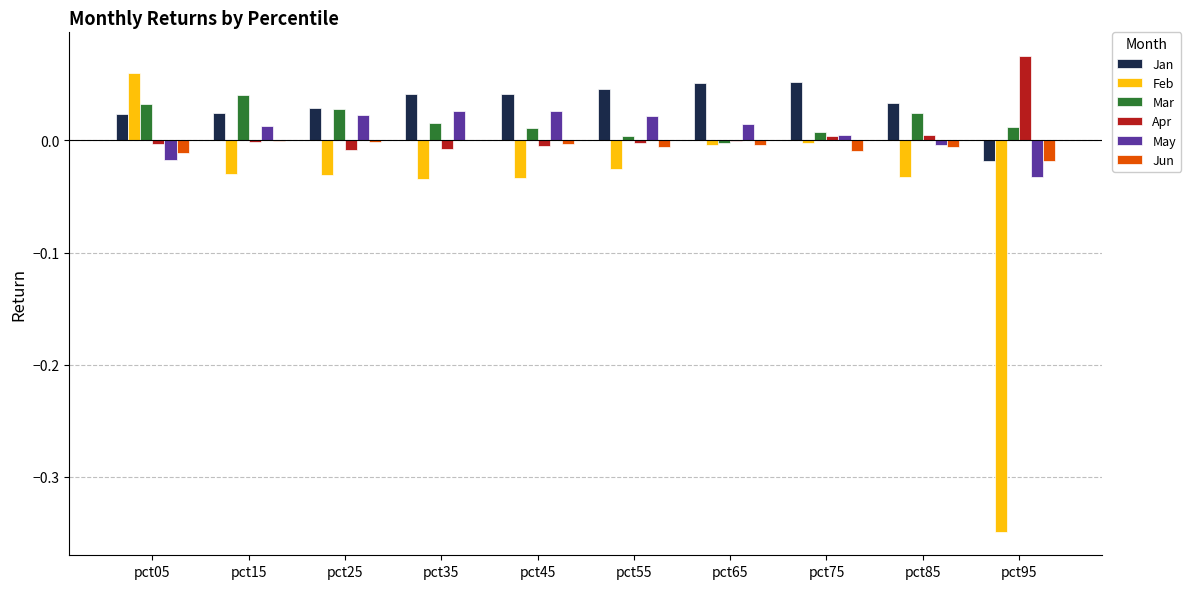

Which label corresponds to the largest value in the chart?

pct95